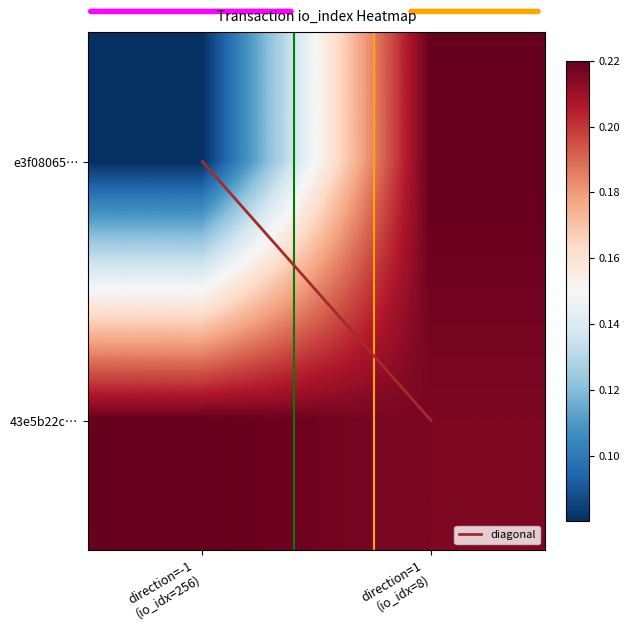

Which series has the largest total across all categories?

diagonal